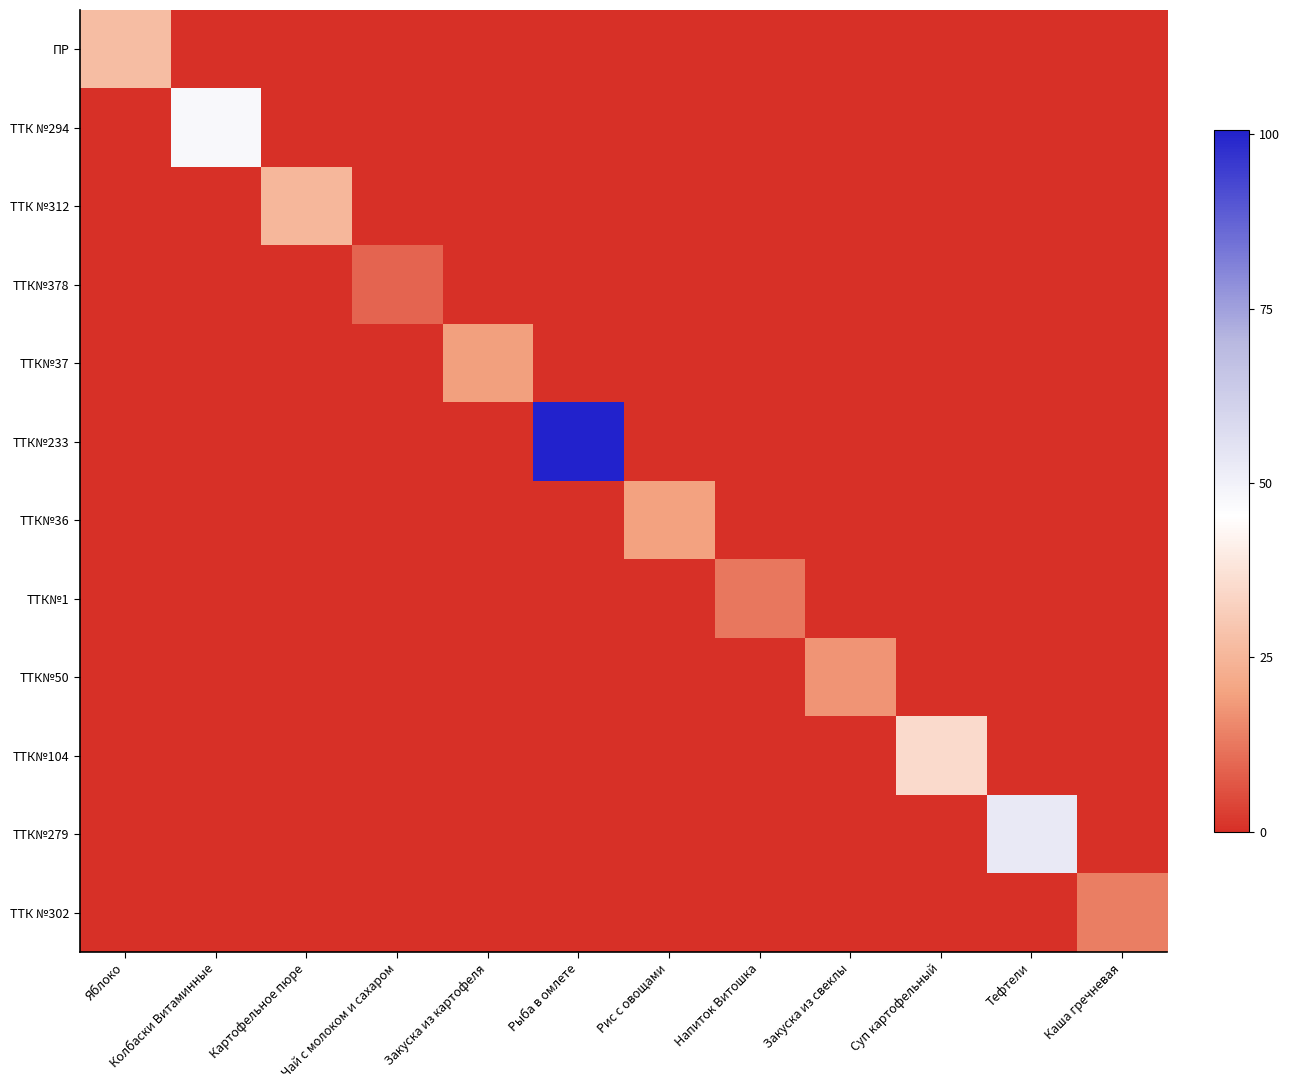

Reading left to right, transcribe all the data shown in this chart.

ПР: Яблоко=26.9	Колбаски Витаминные=0.0	Картофельное пюре=0.0	Чай с молоком и сахаром=0.0	Закуска из картофеля=0.0	Рыба в омлете=0.0	Рис с овощами=0.0	Напиток Витошка=0.0	Закуска из свеклы=0.0	Суп картофельный=0.0	Тефтели=0.0	Каша гречневая=0.0
ТТК №294: Яблоко=0.0	Колбаски Витаминные=47.8	Картофельное пюре=0.0	Чай с молоком и сахаром=0.0	Закуска из картофеля=0.0	Рыба в омлете=0.0	Рис с овощами=0.0	Напиток Витошка=0.0	Закуска из свеклы=0.0	Суп картофельный=0.0	Тефтели=0.0	Каша гречневая=0.0
ТТК №312: Яблоко=0.0	Колбаски Витаминные=0.0	Картофельное пюре=25.4	Чай с молоком и сахаром=0.0	Закуска из картофеля=0.0	Рыба в омлете=0.0	Рис с овощами=0.0	Напиток Витошка=0.0	Закуска из свеклы=0.0	Суп картофельный=0.0	Тефтели=0.0	Каша гречневая=0.0
ТТК№378: Яблоко=0.0	Колбаски Витаминные=0.0	Картофельное пюре=0.0	Чай с молоком и сахаром=9.3	Закуска из картофеля=0.0	Рыба в омлете=0.0	Рис с овощами=0.0	Напиток Витошка=0.0	Закуска из свеклы=0.0	Суп картофельный=0.0	Тефтели=0.0	Каша гречневая=0.0
ТТК№37: Яблоко=0.0	Колбаски Витаминные=0.0	Картофельное пюре=0.0	Чай с молоком и сахаром=0.0	Закуска из картофеля=19.6	Рыба в омлете=0.0	Рис с овощами=0.0	Напиток Витошка=0.0	Закуска из свеклы=0.0	Суп картофельный=0.0	Тефтели=0.0	Каша гречневая=0.0
ТТК№233: Яблоко=0.0	Колбаски Витаминные=0.0	Картофельное пюре=0.0	Чай с молоком и сахаром=0.0	Закуска из картофеля=0.0	Рыба в омлете=100.6	Рис с овощами=0.0	Напиток Витошка=0.0	Закуска из свеклы=0.0	Суп картофельный=0.0	Тефтели=0.0	Каша гречневая=0.0
ТТК№36: Яблоко=0.0	Колбаски Витаминные=0.0	Картофельное пюре=0.0	Чай с молоком и сахаром=0.0	Закуска из картофеля=0.0	Рыба в омлете=0.0	Рис с овощами=19.8	Напиток Витошка=0.0	Закуска из свеклы=0.0	Суп картофельный=0.0	Тефтели=0.0	Каша гречневая=0.0
ТТК№1: Яблоко=0.0	Колбаски Витаминные=0.0	Картофельное пюре=0.0	Чай с молоком и сахаром=0.0	Закуска из картофеля=0.0	Рыба в омлете=0.0	Рис с овощами=0.0	Напиток Витошка=12.4	Закуска из свеклы=0.0	Суп картофельный=0.0	Тефтели=0.0	Каша гречневая=0.0
ТТК№50: Яблоко=0.0	Колбаски Витаминные=0.0	Картофельное пюре=0.0	Чай с молоком и сахаром=0.0	Закуска из картофеля=0.0	Рыба в омлете=0.0	Рис с овощами=0.0	Напиток Витошка=0.0	Закуска из свеклы=17.6	Суп картофельный=0.0	Тефтели=0.0	Каша гречневая=0.0
ТТК№104: Яблоко=0.0	Колбаски Витаминные=0.0	Картофельное пюре=0.0	Чай с молоком и сахаром=0.0	Закуска из картофеля=0.0	Рыба в омлете=0.0	Рис с овощами=0.0	Напиток Витошка=0.0	Закуска из свеклы=0.0	Суп картофельный=35.3	Тефтели=0.0	Каша гречневая=0.0
ТТК№279: Яблоко=0.0	Колбаски Витаминные=0.0	Картофельное пюре=0.0	Чай с молоком и сахаром=0.0	Закуска из картофеля=0.0	Рыба в омлете=0.0	Рис с овощами=0.0	Напиток Витошка=0.0	Закуска из свеклы=0.0	Суп картофельный=0.0	Тефтели=52.7	Каша гречневая=0.0
ТТК №302: Яблоко=0.0	Колбаски Витаминные=0.0	Картофельное пюре=0.0	Чай с молоком и сахаром=0.0	Закуска из картофеля=0.0	Рыба в омлете=0.0	Рис с овощами=0.0	Напиток Витошка=0.0	Закуска из свеклы=0.0	Суп картофельный=0.0	Тефтели=0.0	Каша гречневая=13.4